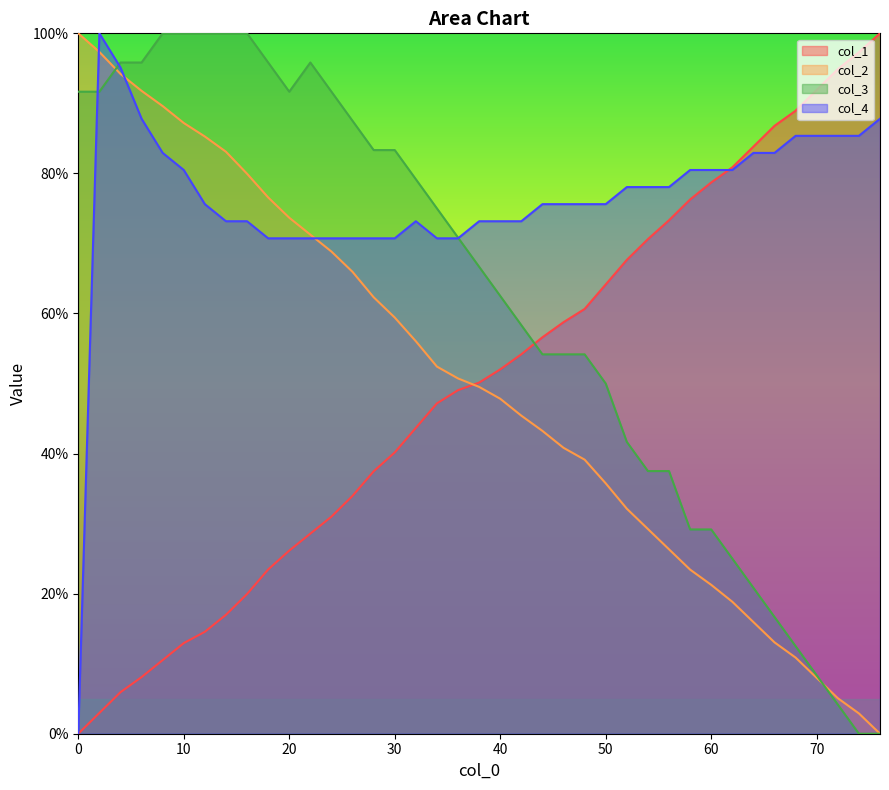

Reading right to left, transcribe all the data shown in this chart.

col_1: 76.0=100.0	74.0=97.3	72.0=94.9	70.0=91.9	68.0=88.9	66.0=86.8	64.0=83.8	62.0=80.9	60.0=78.7	58.0=76.3	56.0=73.3	54.0=70.6	52.0=67.7	50.0=64.2	48.0=60.6	46.0=58.8	44.0=56.6	42.0=54.2	40.0=52.0	38.0=50.1	36.0=49.1	34.0=47.2	32.0=43.7	30.0=40.2	28.0=37.5	26.0=34.0	24.0=31.0	22.0=28.6	20.0=26.1	18.0=23.5	16.0=19.9	14.0=17.0	12.0=14.6	10.0=12.9	8.0=10.5	6.0=8.1	4.0=5.9	2.0=3.0	0.0=0.0
col_2: 76.0=0.0	74.0=2.9	72.0=5.1	70.0=8.0	68.0=10.9	66.0=13.0	64.0=15.9	62.0=18.8	60.0=21.3	58.0=23.4	56.0=26.3	54.0=29.2	52.0=32.1	50.0=35.7	48.0=39.1	46.0=40.8	44.0=43.2	42.0=45.4	40.0=47.8	38.0=49.5	36.0=50.7	34.0=52.4	32.0=56.0	30.0=59.4	28.0=62.3	26.0=65.9	24.0=68.8	22.0=71.3	20.0=73.7	18.0=76.6	16.0=80.0	14.0=83.1	12.0=85.3	10.0=87.2	8.0=89.6	6.0=91.8	4.0=94.2	2.0=97.3	0.0=100.0
col_3: 76.0=0.0	74.0=0.0	72.0=4.2	70.0=8.3	68.0=12.5	66.0=16.7	64.0=20.8	62.0=25.0	60.0=29.2	58.0=29.2	56.0=37.5	54.0=37.5	52.0=41.7	50.0=50.0	48.0=54.2	46.0=54.2	44.0=54.2	42.0=58.3	40.0=62.5	38.0=66.7	36.0=70.8	34.0=75.0	32.0=79.2	30.0=83.3	28.0=83.3	26.0=87.5	24.0=91.7	22.0=95.8	20.0=91.7	18.0=95.8	16.0=100.0	14.0=100.0	12.0=100.0	10.0=100.0	8.0=100.0	6.0=95.8	4.0=95.8	2.0=91.7	0.0=91.7
col_4: 76.0=87.8	74.0=85.4	72.0=85.4	70.0=85.4	68.0=85.4	66.0=82.9	64.0=82.9	62.0=80.5	60.0=80.5	58.0=80.5	56.0=78.0	54.0=78.0	52.0=78.0	50.0=75.6	48.0=75.6	46.0=75.6	44.0=75.6	42.0=73.2	40.0=73.2	38.0=73.2	36.0=70.7	34.0=70.7	32.0=73.2	30.0=70.7	28.0=70.7	26.0=70.7	24.0=70.7	22.0=70.7	20.0=70.7	18.0=70.7	16.0=73.2	14.0=73.2	12.0=75.6	10.0=80.5	8.0=82.9	6.0=87.8	4.0=95.1	2.0=100.0	0.0=0.0